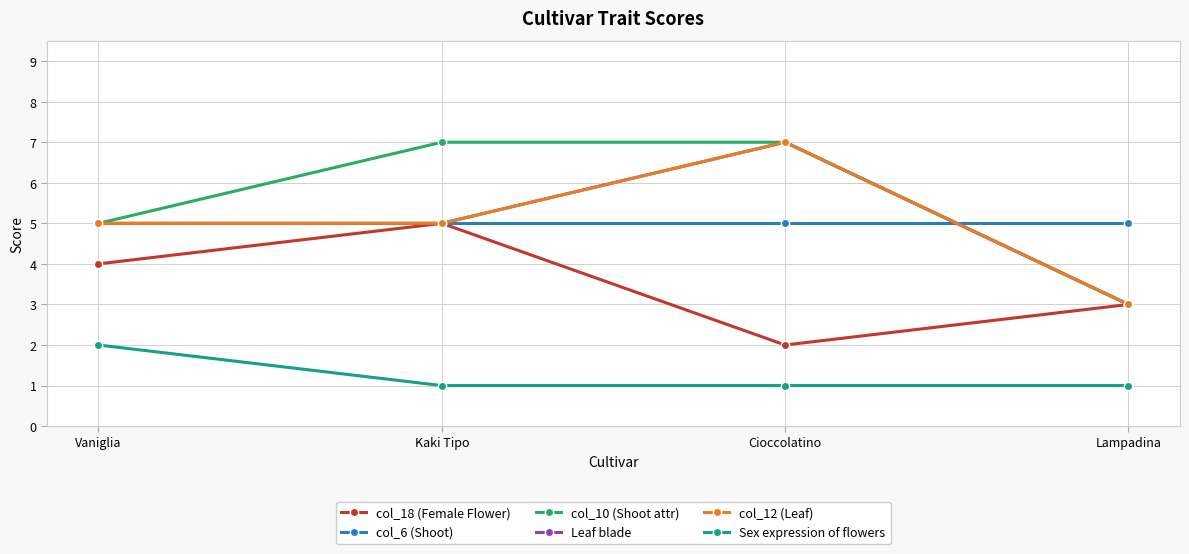

What is the difference between the highest and lowest values at Kaki Tipo?

6